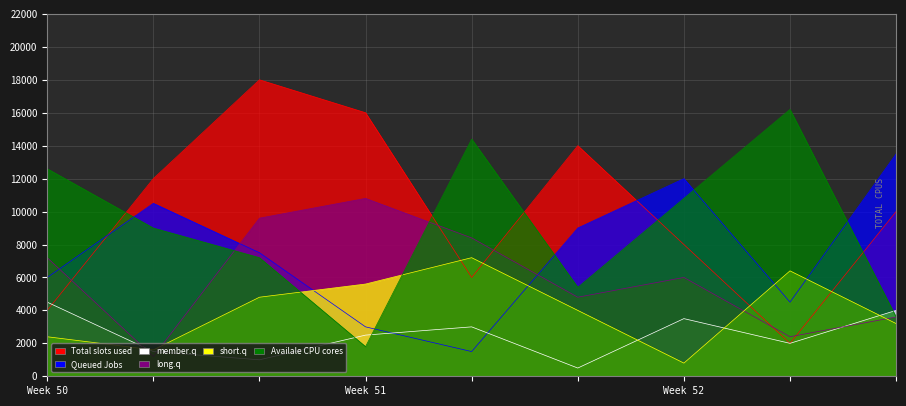

What is the smallest value displayed?

500